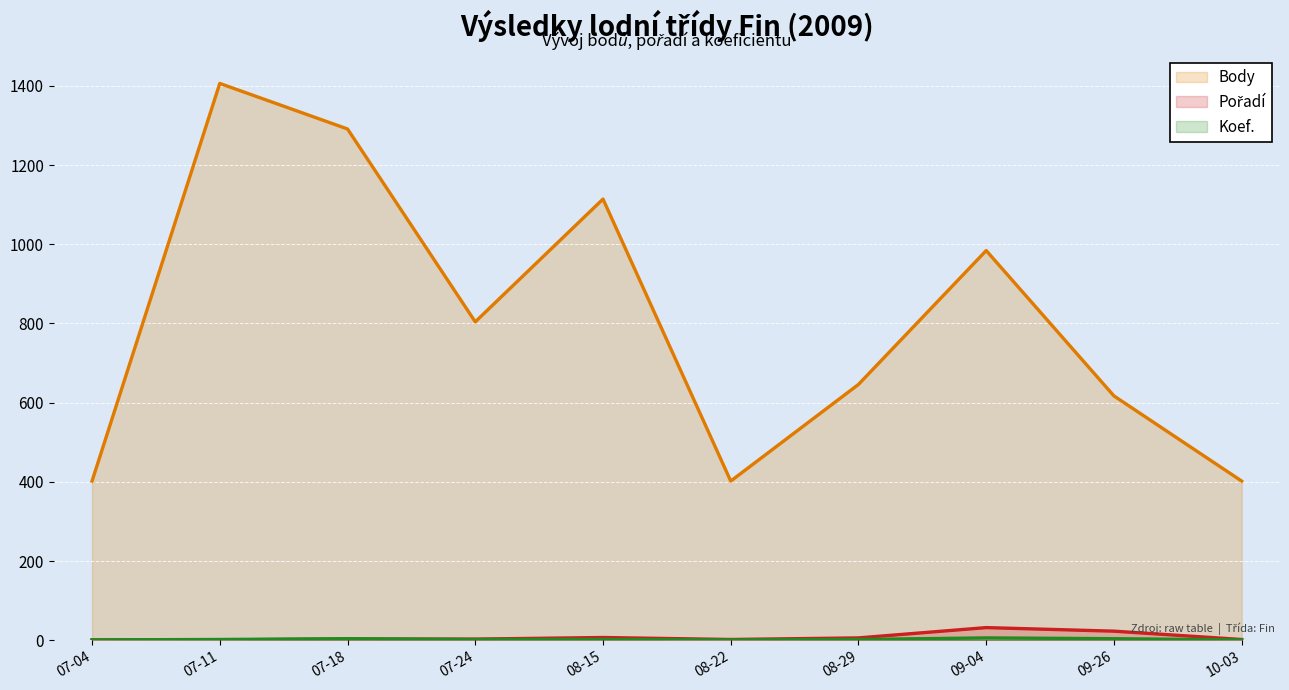

Reading left to right, transcribe all the data shown in this chart.

Body: 402	1406	1291	804	1114	402	646	984	617	402
Pořadí: 1	1	3	3	7	2	6	32	23	2
Koef.: 1	2	4	2	2	1	2	6	4	1